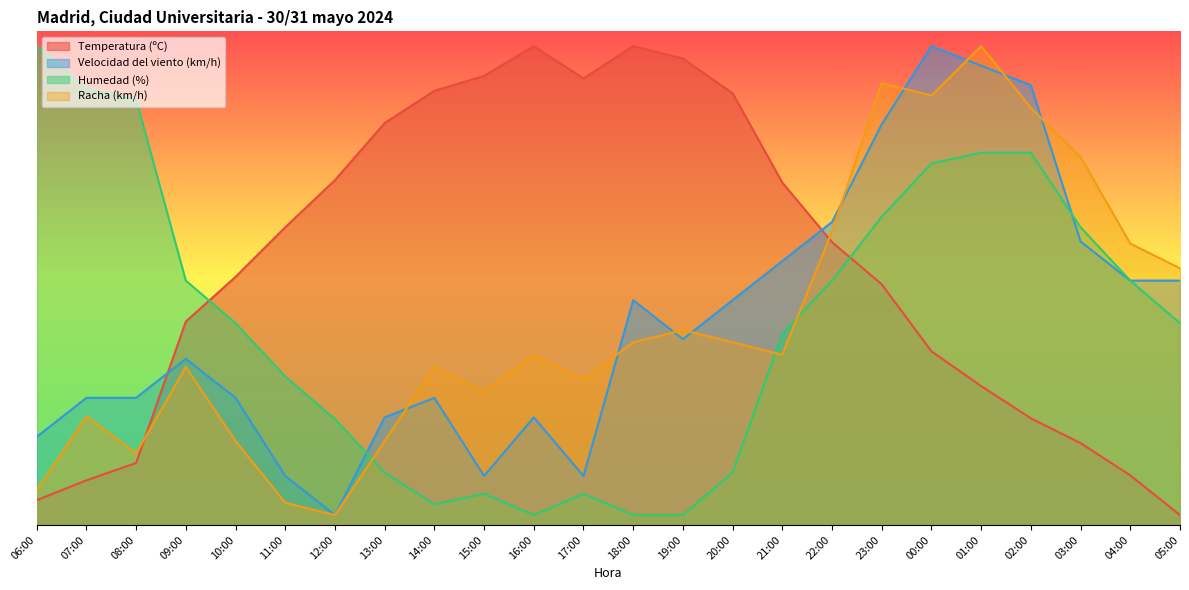

What are all the series names shown in the legend?

Temperatura (ºC), Velocidad del viento (km/h), Humedad (%), Racha (km/h)